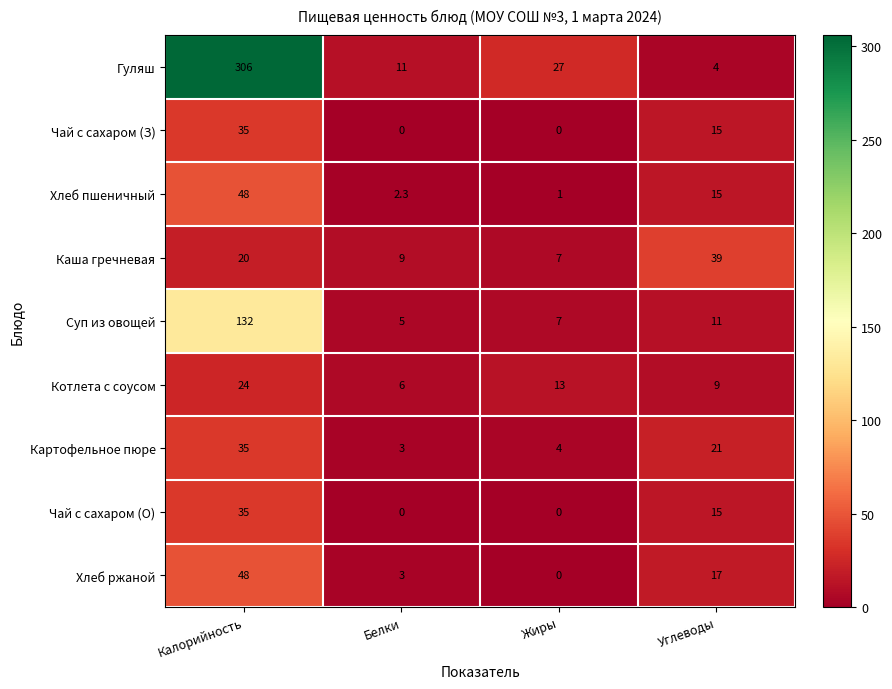

At which label does Чай с сахаром (О) first exceed 15?

Калорийность